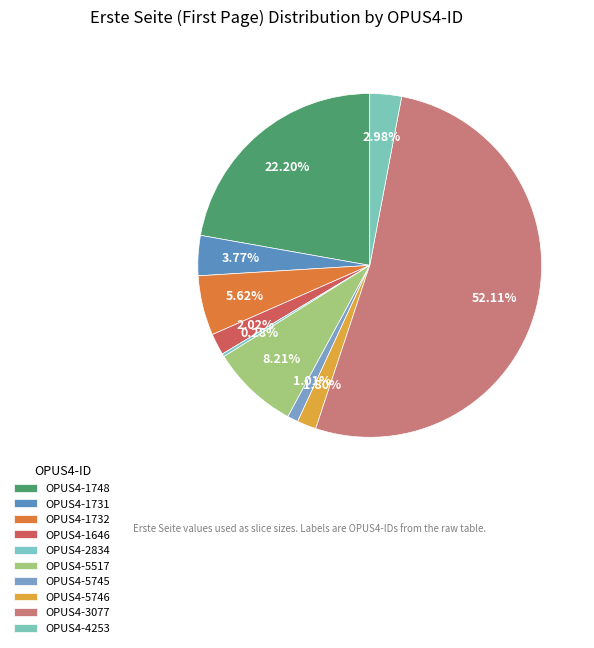

The OPUS4-4253 slice represents 10% of the pie. True or false?

False